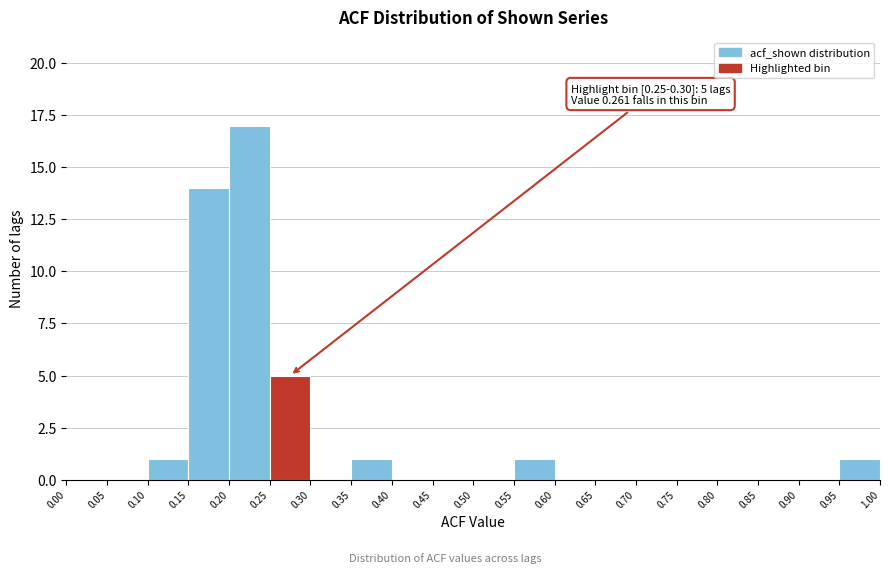

Over which range of the x-axis is the bar tallest?

0.20 to 0.25